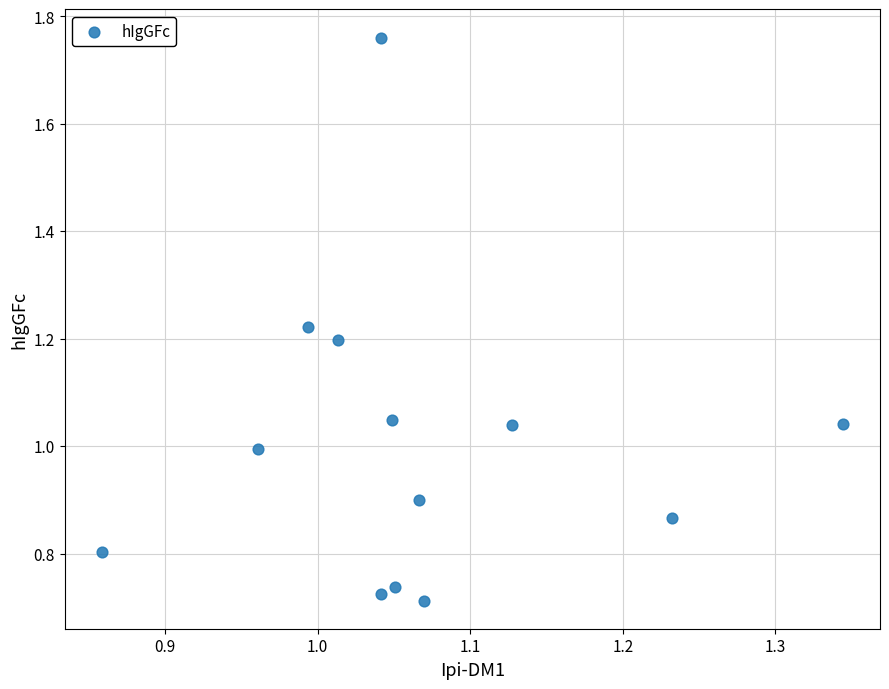

What is the range of X values (max minus min)?

0.5